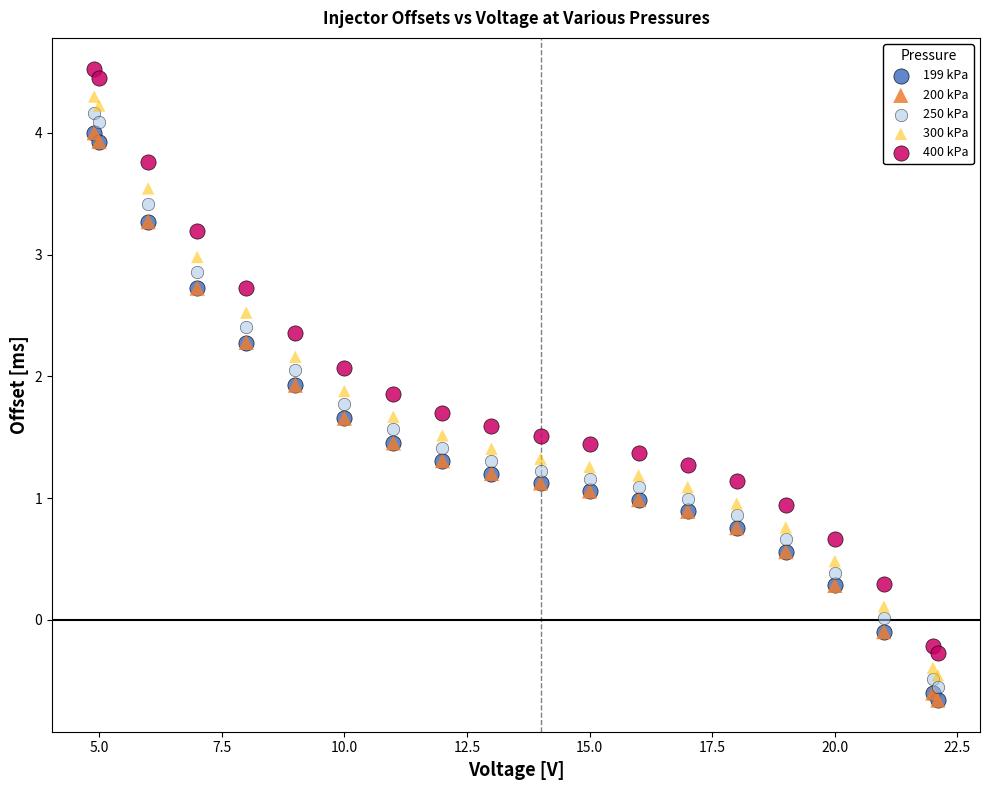

Which series contains the highest Y value?

400 kPa